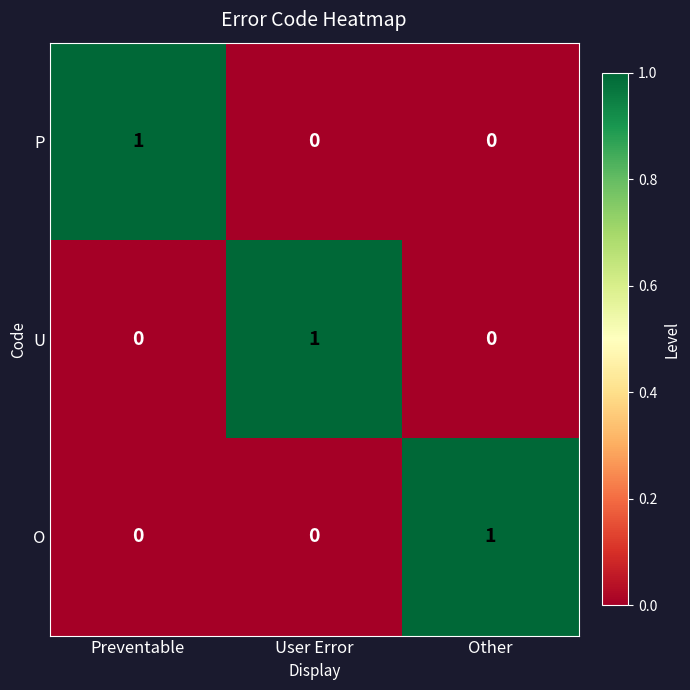

Count the O values in the range 0 to 1.

3